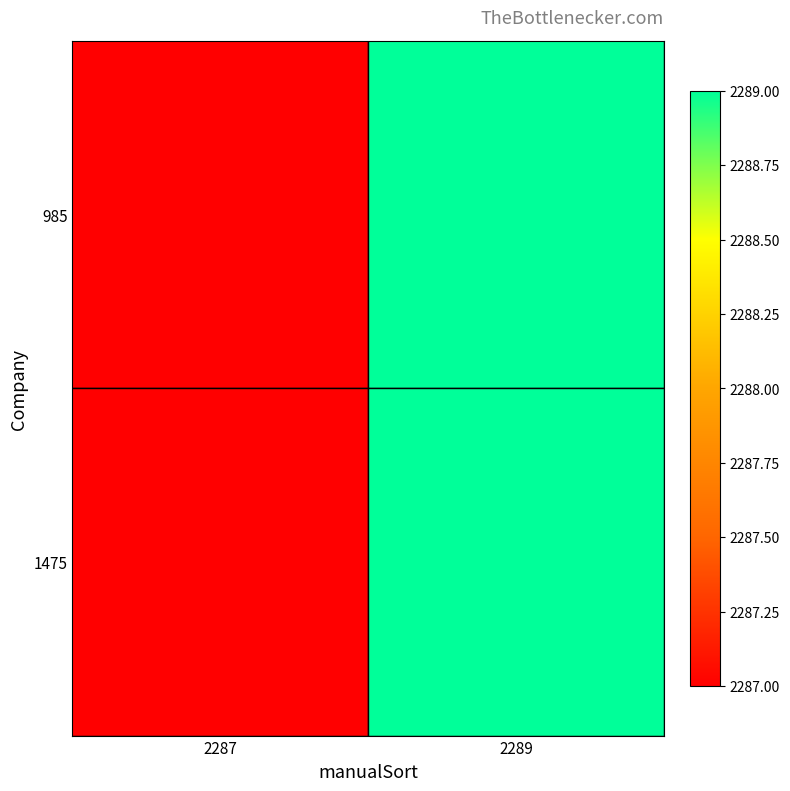

List the series in order of their peak value, highest first.

985, 1475